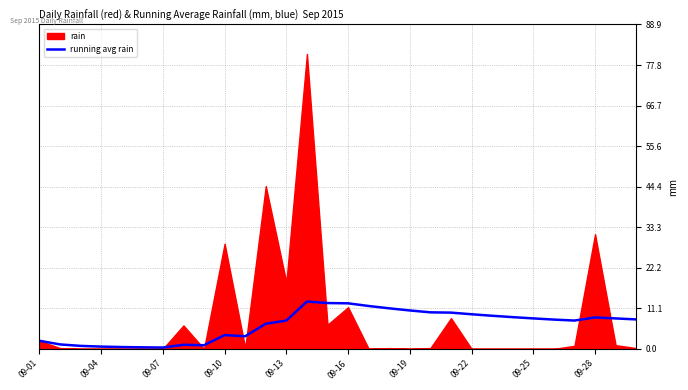

True or false: the data has more than 2 interior local peaks.

True